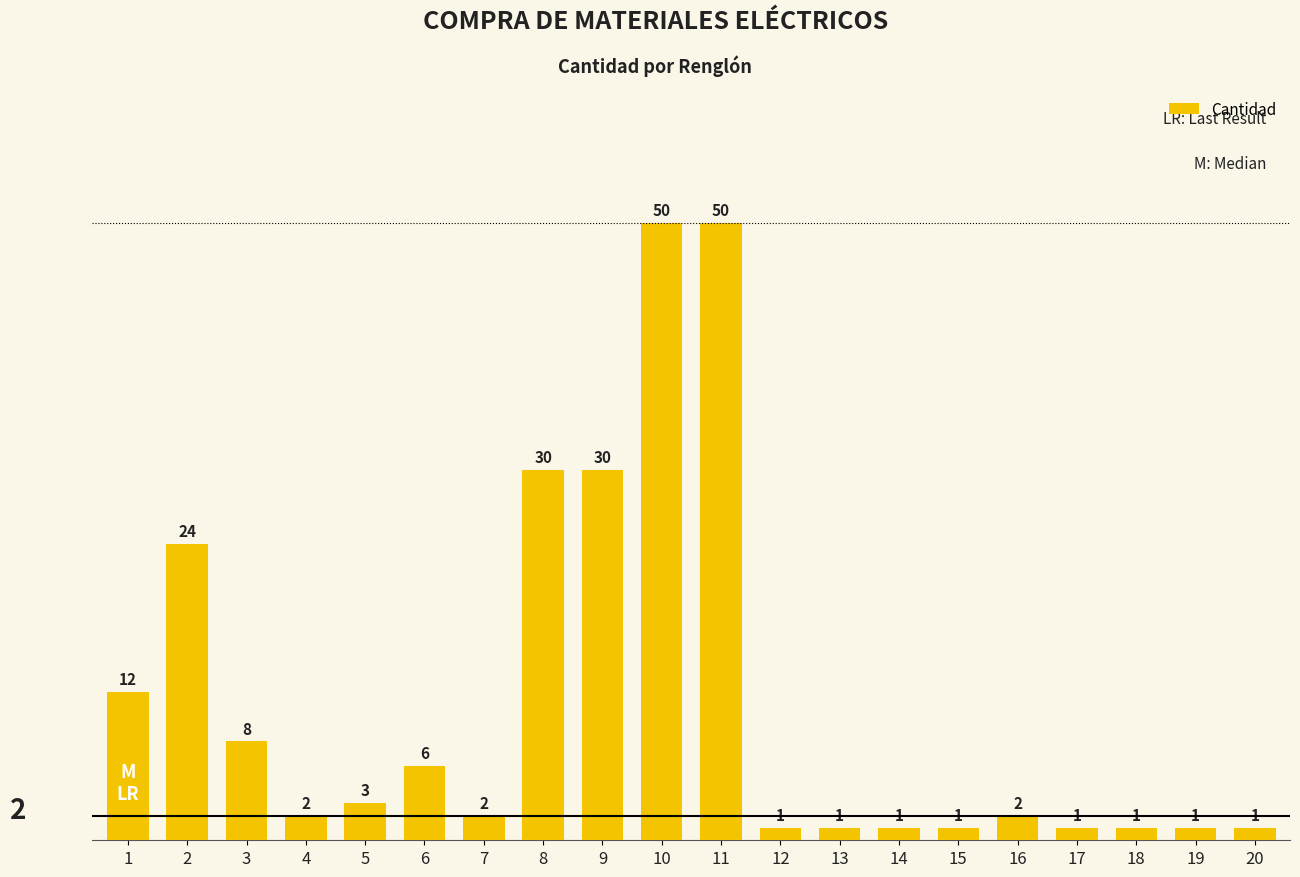

The chart shows a value of 80 at 11. True or false?

False